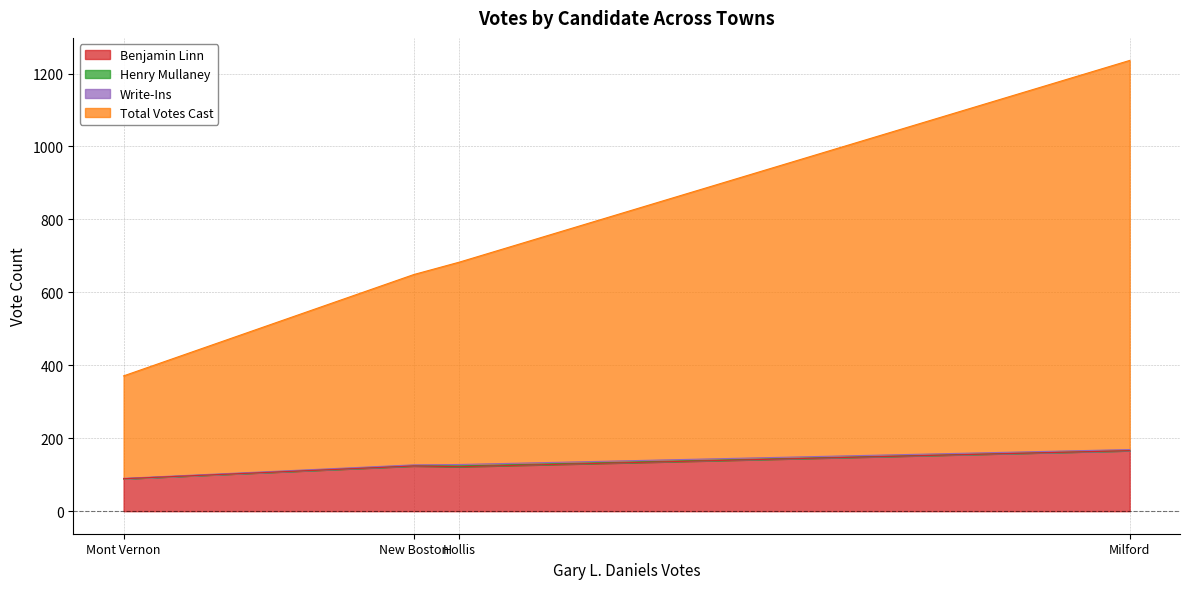

True or false: Benjamin Linn has a value of 288 at Milford.

False